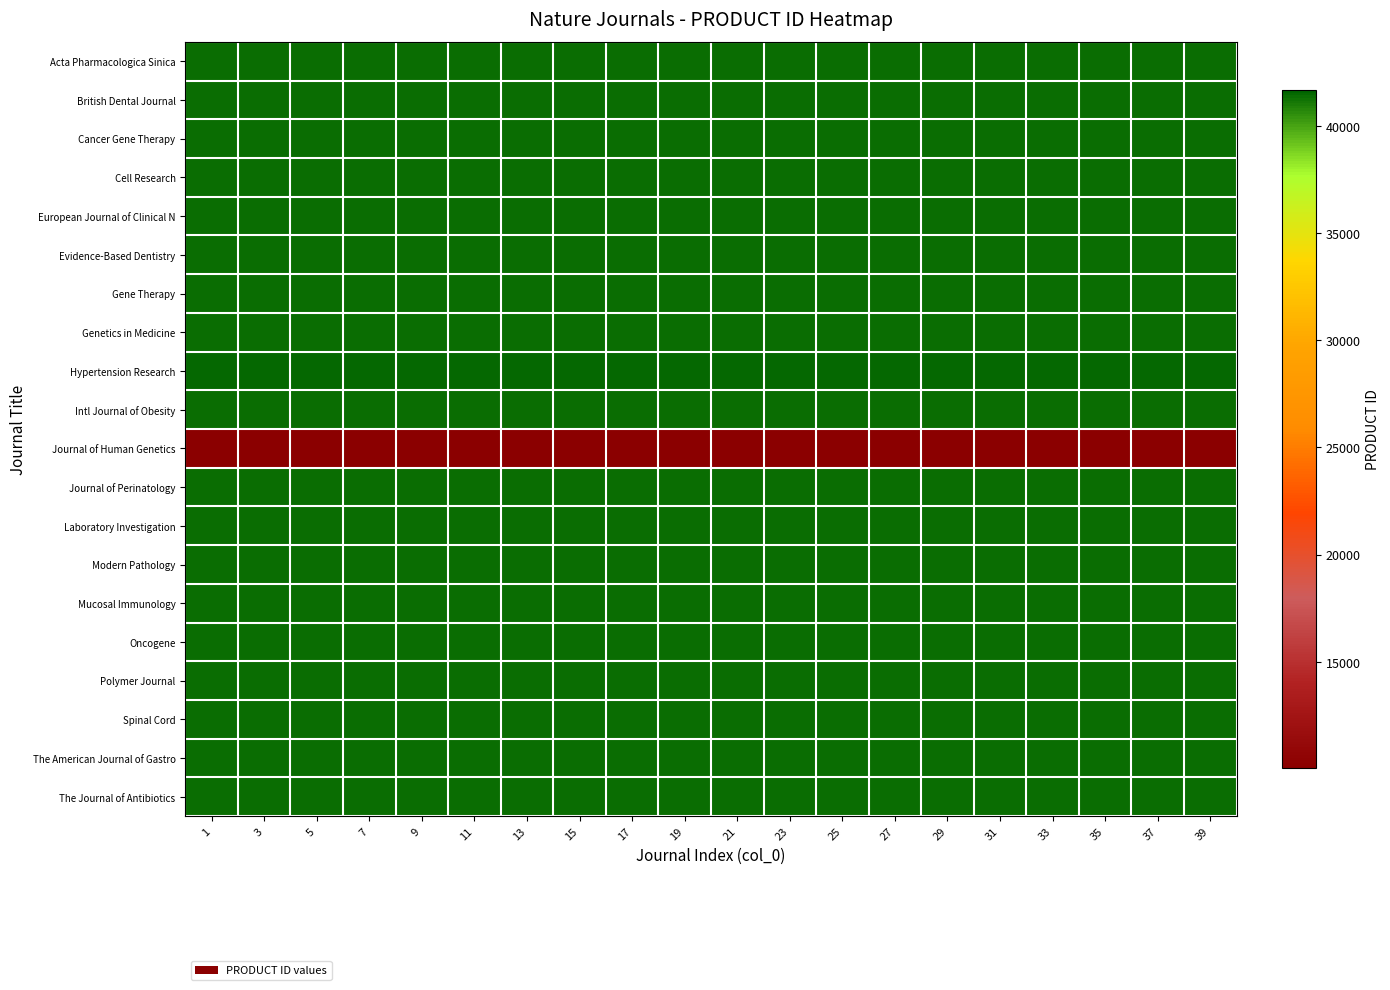

Reading left to right, transcribe all the data shown in this chart.

Acta Pharmacologica Sinica: 1=41401	3=41401	5=41401	7=41401	9=41401	11=41401	13=41401	15=41401	17=41401	19=41401	21=41401	23=41401	25=41401	27=41401	29=41401	31=41401	33=41401	35=41401	37=41401	39=41401
British Dental Journal: 1=41415	3=41415	5=41415	7=41415	9=41415	11=41415	13=41415	15=41415	17=41415	19=41415	21=41415	23=41415	25=41415	27=41415	29=41415	31=41415	33=41415	35=41415	37=41415	39=41415
Cancer Gene Therapy: 1=41417	3=41417	5=41417	7=41417	9=41417	11=41417	13=41417	15=41417	17=41417	19=41417	21=41417	23=41417	25=41417	27=41417	29=41417	31=41417	33=41417	35=41417	37=41417	39=41417
Cell Research: 1=41422	3=41422	5=41422	7=41422	9=41422	11=41422	13=41422	15=41422	17=41422	19=41422	21=41422	23=41422	25=41422	27=41422	29=41422	31=41422	33=41422	35=41422	37=41422	39=41422
European Journal of Clinical N: 1=41430	3=41430	5=41430	7=41430	9=41430	11=41430	13=41430	15=41430	17=41430	19=41430	21=41430	23=41430	25=41430	27=41430	29=41430	31=41430	33=41430	35=41430	37=41430	39=41430
Evidence-Based Dentistry: 1=41432	3=41432	5=41432	7=41432	9=41432	11=41432	13=41432	15=41432	17=41432	19=41432	21=41432	23=41432	25=41432	27=41432	29=41432	31=41432	33=41432	35=41432	37=41432	39=41432
Gene Therapy: 1=41434	3=41434	5=41434	7=41434	9=41434	11=41434	13=41434	15=41434	17=41434	19=41434	21=41434	23=41434	25=41434	27=41434	29=41434	31=41434	33=41434	35=41434	37=41434	39=41434
Genetics in Medicine: 1=41436	3=41436	5=41436	7=41436	9=41436	11=41436	13=41436	15=41436	17=41436	19=41436	21=41436	23=41436	25=41436	27=41436	29=41436	31=41436	33=41436	35=41436	37=41436	39=41436
Hypertension Research: 1=41440	3=41440	5=41440	7=41440	9=41440	11=41440	13=41440	15=41440	17=41440	19=41440	21=41440	23=41440	25=41440	27=41440	29=41440	31=41440	33=41440	35=41440	37=41440	39=41440
Intl Journal of Obesity: 1=41366	3=41366	5=41366	7=41366	9=41366	11=41366	13=41366	15=41366	17=41366	19=41366	21=41366	23=41366	25=41366	27=41366	29=41366	31=41366	33=41366	35=41366	37=41366	39=41366
Journal of Human Genetics: 1=10038	3=10038	5=10038	7=10038	9=10038	11=10038	13=10038	15=10038	17=10038	19=10038	21=10038	23=10038	25=10038	27=10038	29=10038	31=10038	33=10038	35=10038	37=10038	39=10038
Journal of Perinatology: 1=41372	3=41372	5=41372	7=41372	9=41372	11=41372	13=41372	15=41372	17=41372	19=41372	21=41372	23=41372	25=41372	27=41372	29=41372	31=41372	33=41372	35=41372	37=41372	39=41372
Laboratory Investigation: 1=41374	3=41374	5=41374	7=41374	9=41374	11=41374	13=41374	15=41374	17=41374	19=41374	21=41374	23=41374	25=41374	27=41374	29=41374	31=41374	33=41374	35=41374	37=41374	39=41374
Modern Pathology: 1=41379	3=41379	5=41379	7=41379	9=41379	11=41379	13=41379	15=41379	17=41379	19=41379	21=41379	23=41379	25=41379	27=41379	29=41379	31=41379	33=41379	35=41379	37=41379	39=41379
Mucosal Immunology: 1=41385	3=41385	5=41385	7=41385	9=41385	11=41385	13=41385	15=41385	17=41385	19=41385	21=41385	23=41385	25=41385	27=41385	29=41385	31=41385	33=41385	35=41385	37=41385	39=41385
Oncogene: 1=41388	3=41388	5=41388	7=41388	9=41388	11=41388	13=41388	15=41388	17=41388	19=41388	21=41388	23=41388	25=41388	27=41388	29=41388	31=41388	33=41388	35=41388	37=41388	39=41388
Polymer Journal: 1=41428	3=41428	5=41428	7=41428	9=41428	11=41428	13=41428	15=41428	17=41428	19=41428	21=41428	23=41428	25=41428	27=41428	29=41428	31=41428	33=41428	35=41428	37=41428	39=41428
Spinal Cord: 1=41393	3=41393	5=41393	7=41393	9=41393	11=41393	13=41393	15=41393	17=41393	19=41393	21=41393	23=41393	25=41393	27=41393	29=41393	31=41393	33=41393	35=41393	37=41393	39=41393
The American Journal of Gastro: 1=41395	3=41395	5=41395	7=41395	9=41395	11=41395	13=41395	15=41395	17=41395	19=41395	21=41395	23=41395	25=41395	27=41395	29=41395	31=41395	33=41395	35=41395	37=41395	39=41395
The Journal of Antibiotics: 1=41429	3=41429	5=41429	7=41429	9=41429	11=41429	13=41429	15=41429	17=41429	19=41429	21=41429	23=41429	25=41429	27=41429	29=41429	31=41429	33=41429	35=41429	37=41429	39=41429